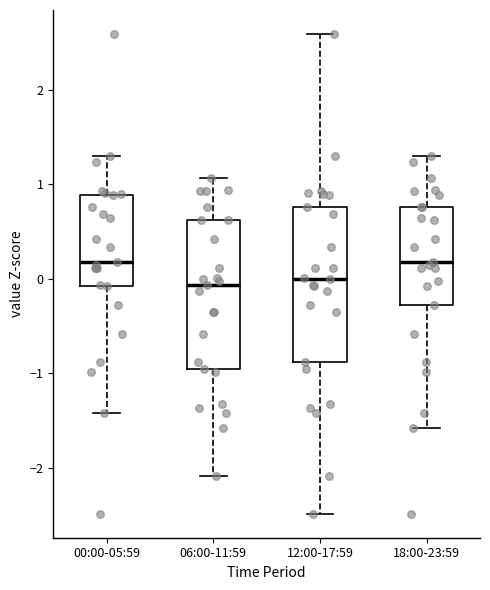

Reading left to right, read every box against the y-axis: the position of its median line, the range the box covers, and the ends of its whiskers. The values are not printed on the chart, so give them approximately, as read against the axis.

00:00-05:59: median 0.2, box -0.1 to 0.9, whiskers -1.4 to 1.3
06:00-11:59: median -0.1, box -1.0 to 0.6, whiskers -2.1 to 1.1
12:00-17:59: median 0.0, box -0.9 to 0.8, whiskers -2.5 to 2.6
18:00-23:59: median 0.2, box -0.3 to 0.8, whiskers -1.6 to 1.3